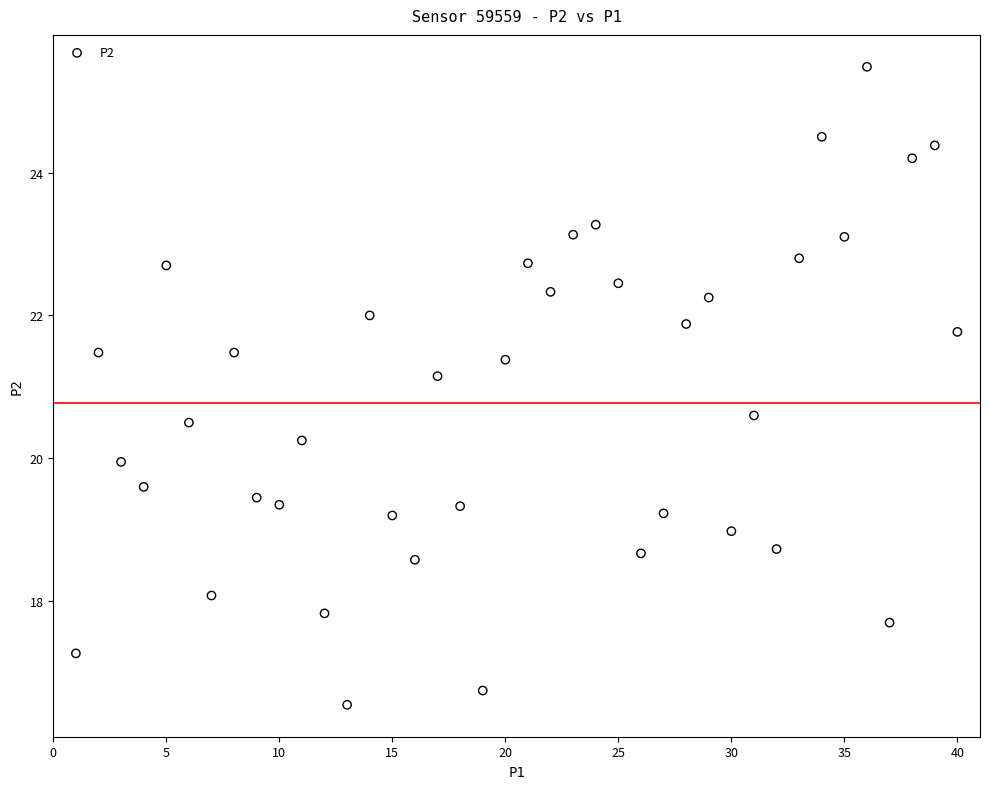

What is the range of X values (max minus min)?

39.0